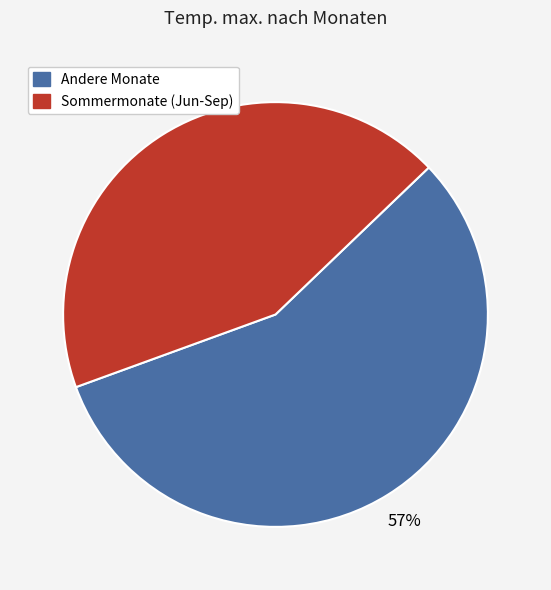

Which category has the smallest portion of the pie?

Sommermonate (Jun-Sep)